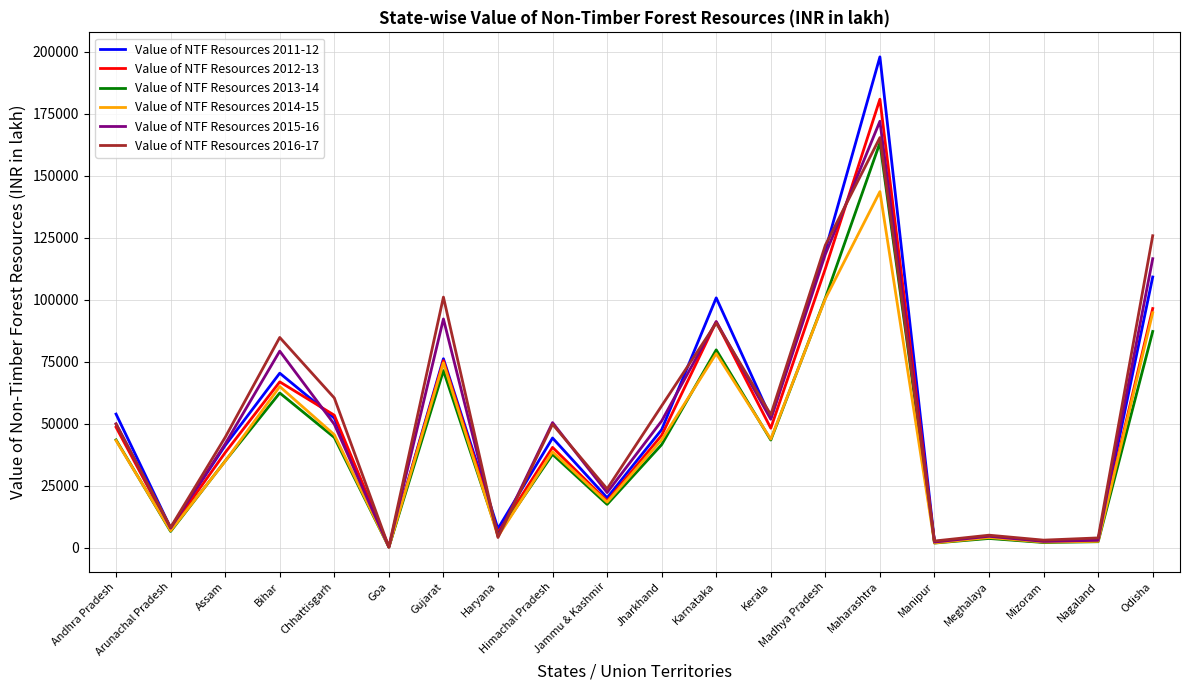

The value of Value of NTF Resources 2013-14 at Odisha is 87272.4. True or false?

True